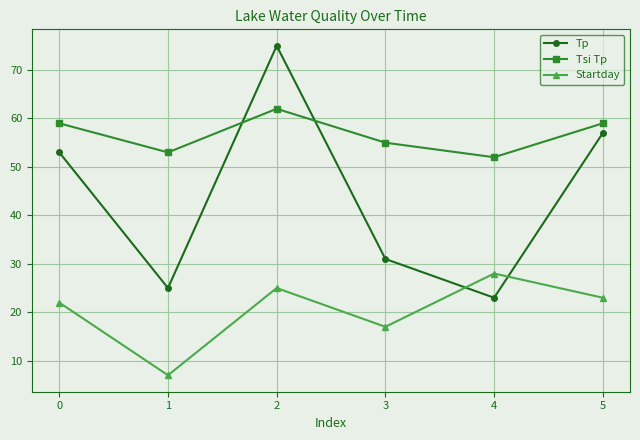

True or false: Startday has a value of 12 at 5.

False